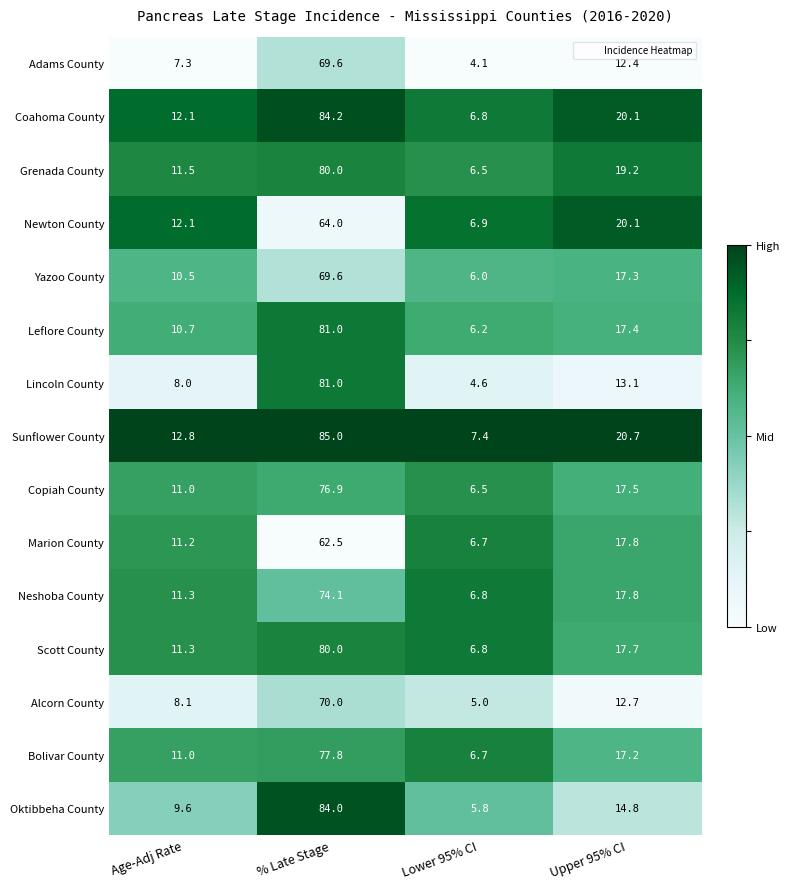

True or false: Alcorn County has a value of 8.1 at Age-Adj Rate.

True